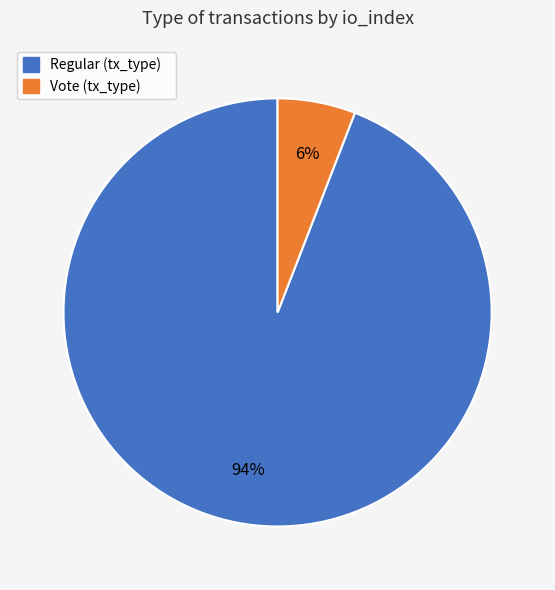

To the nearest percent, what is the average slice percentage?

50%